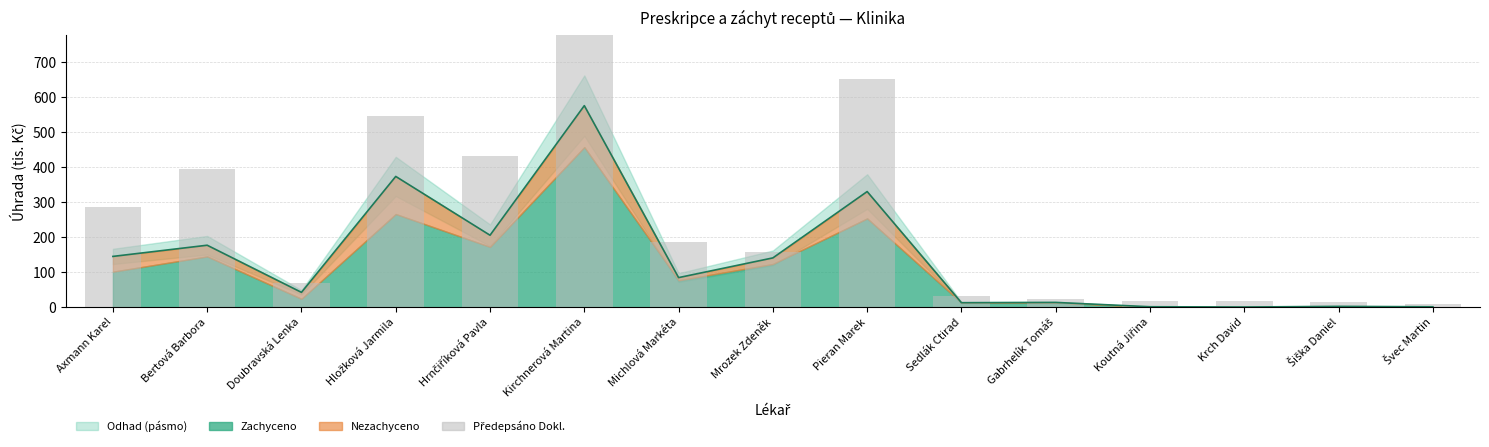

What is the total value across all series at Mrozek Zdeněk?

298.2